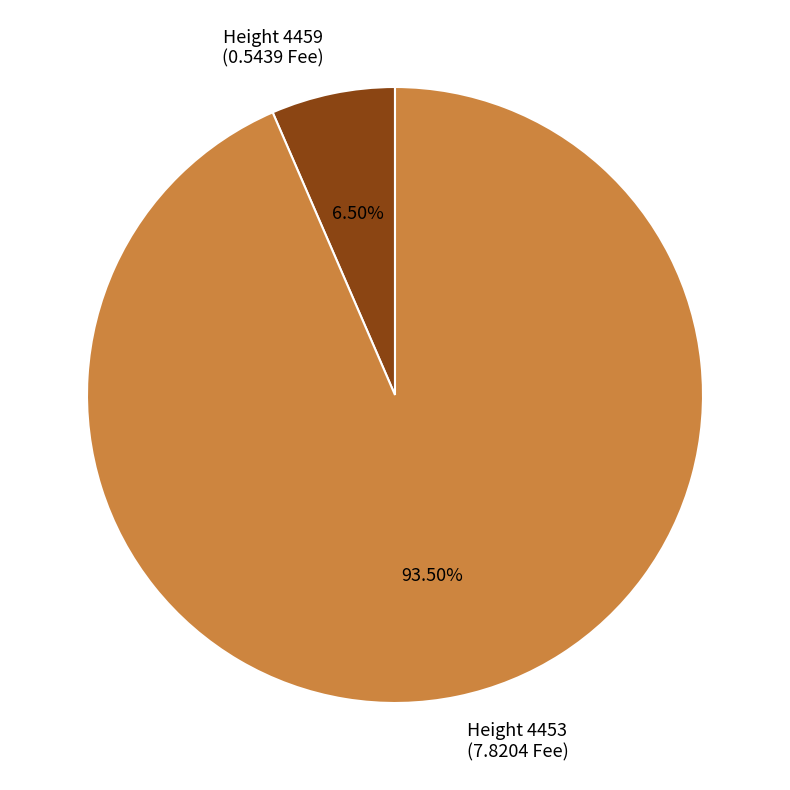

Does any single category account for the majority?

Yes